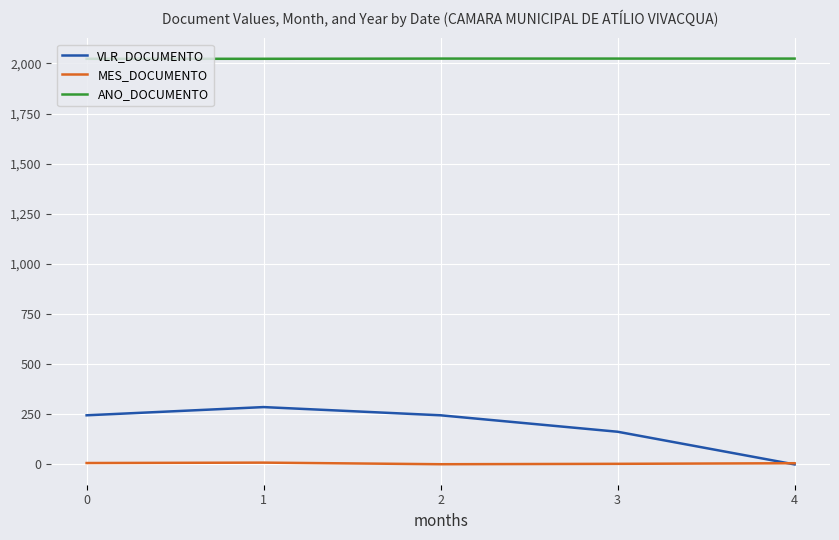

What is the difference between the highest and lowest values at 3?

2021